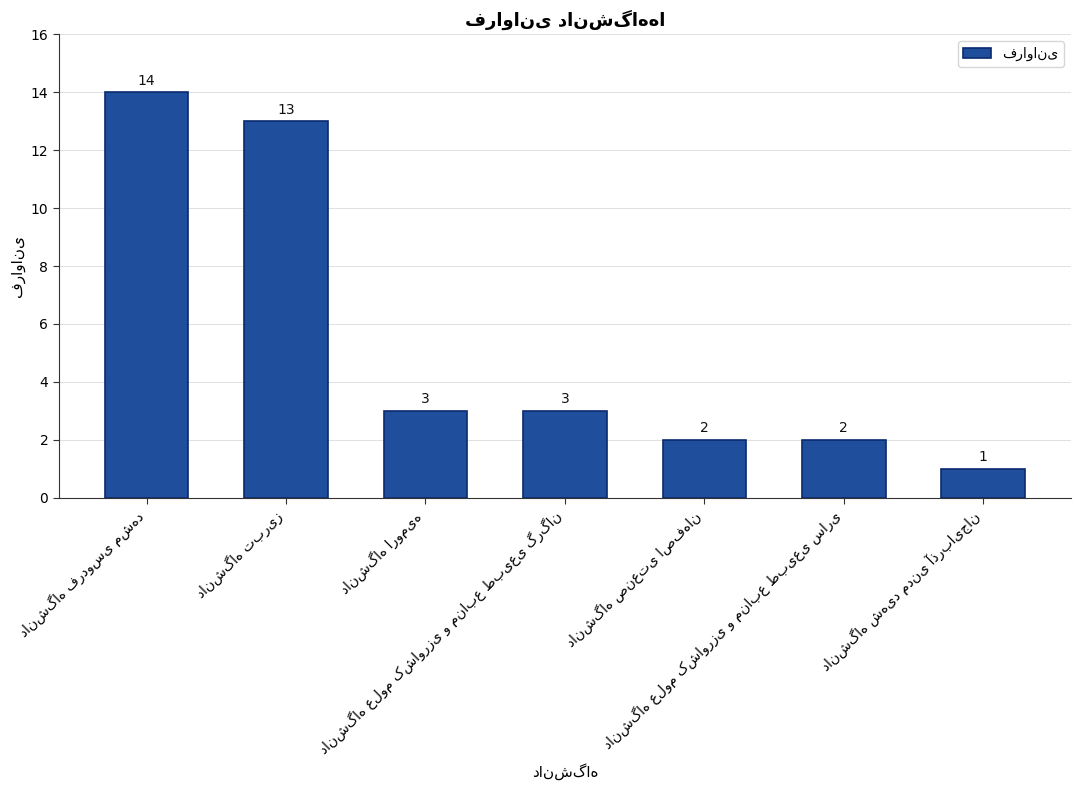

What is the value of the 1st bar from the left?

14